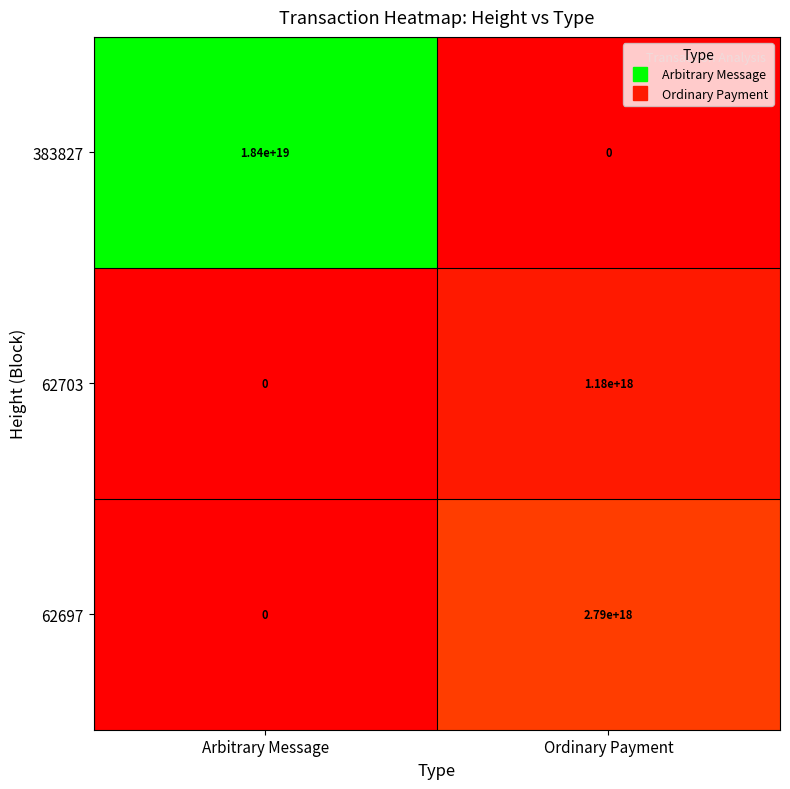

The value of 383827 at Arbitrary Message is 18400000000000000000. True or false?

True